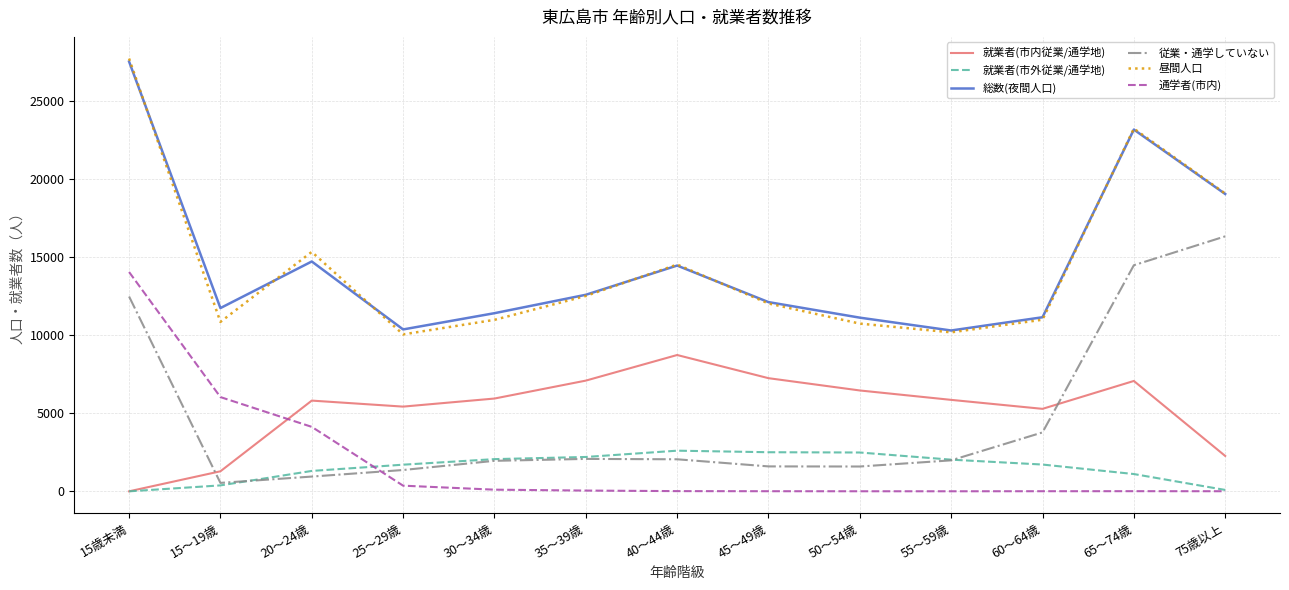

At which category is the sum across all series the highest?

15歳未満